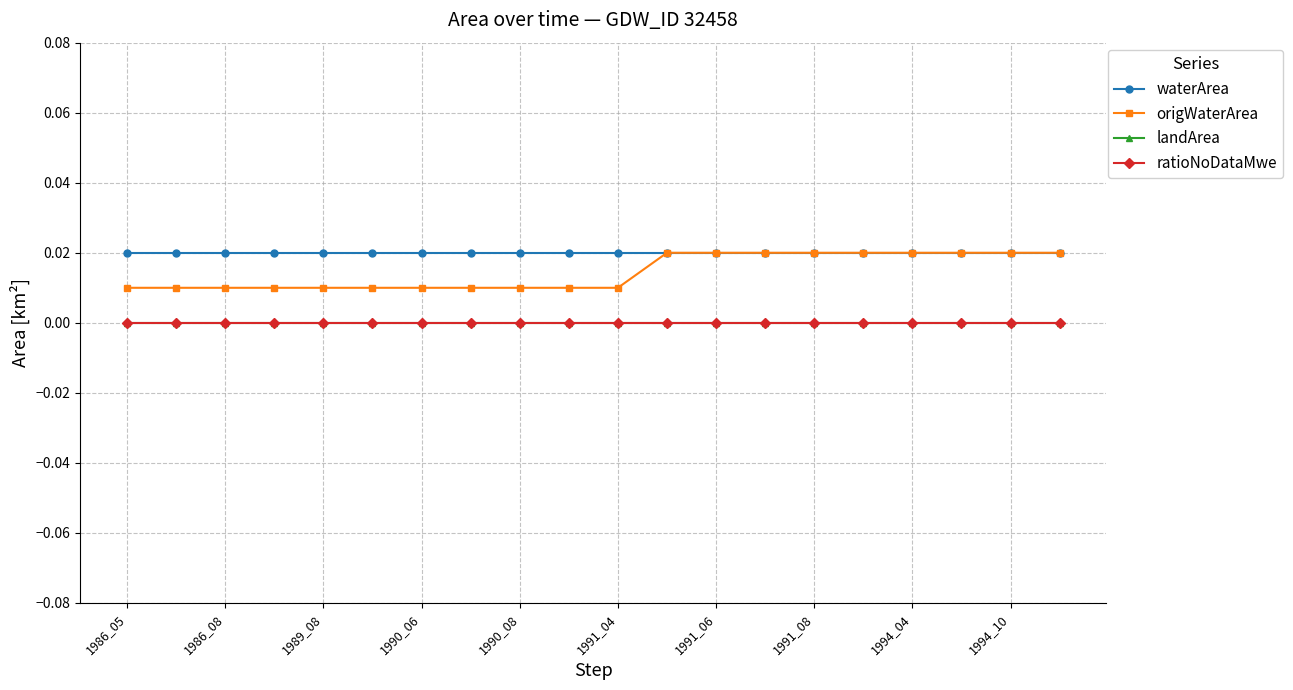

True or false: waterArea and landArea intersect in this chart.

False